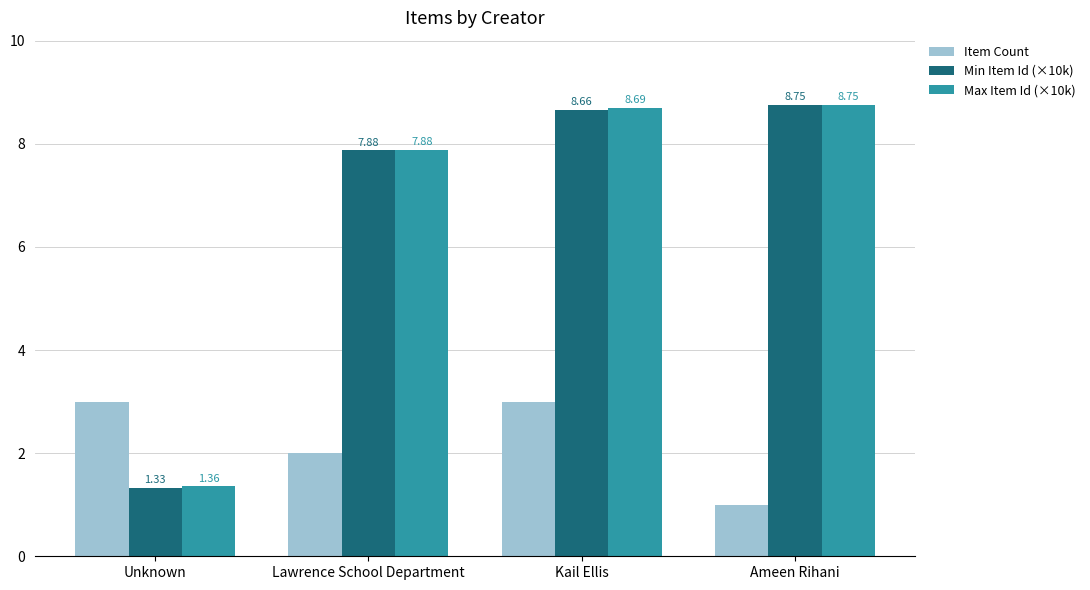

How many groups of bars are there?

4